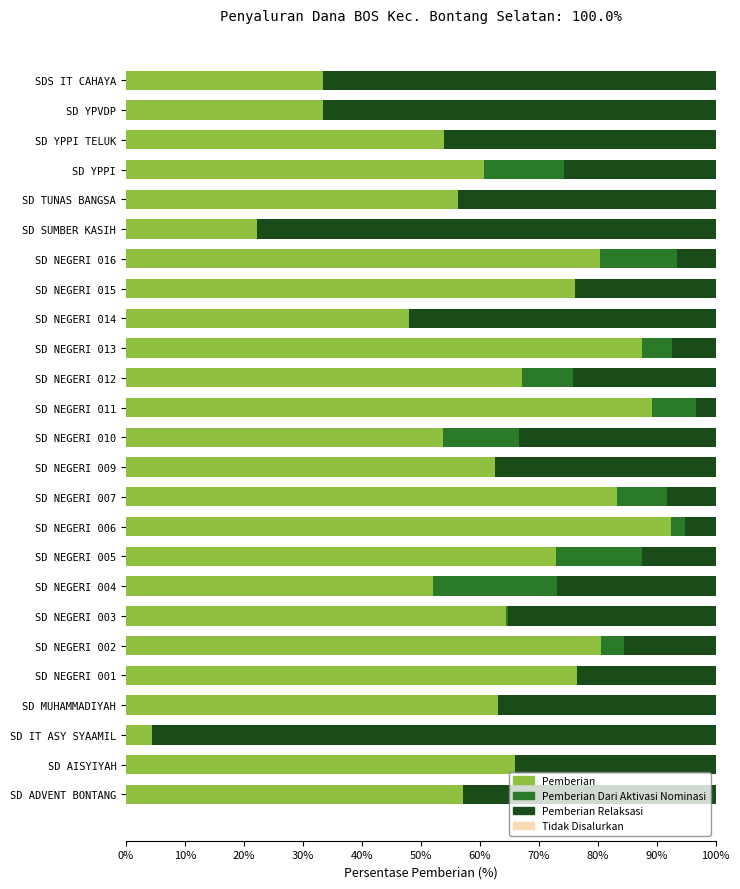

What is the highest value of the Pemberian series?

92.4